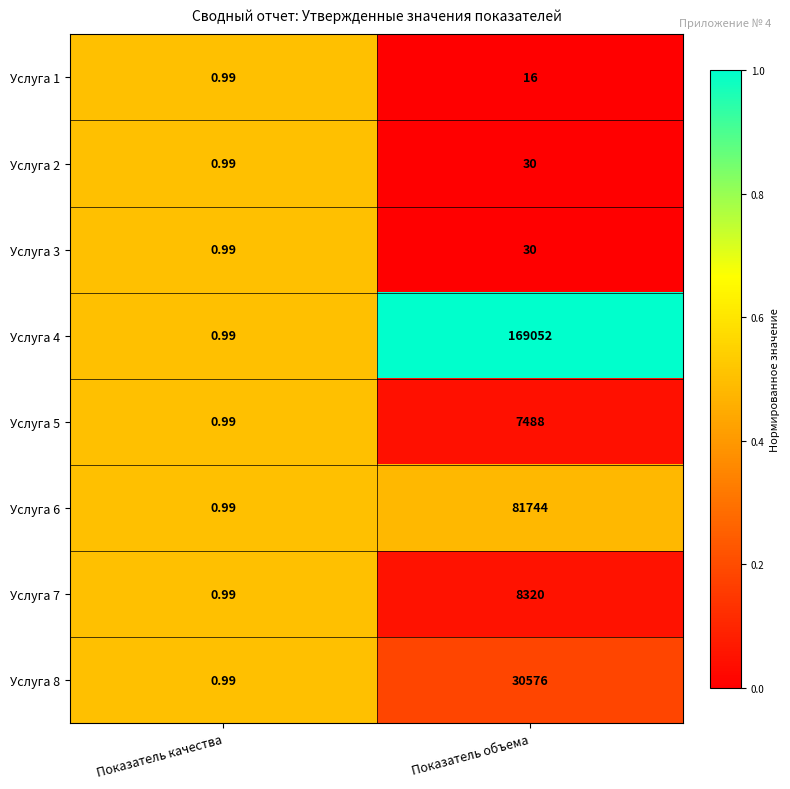

At which label does Услуга 8 reach its peak?

Показатель объема